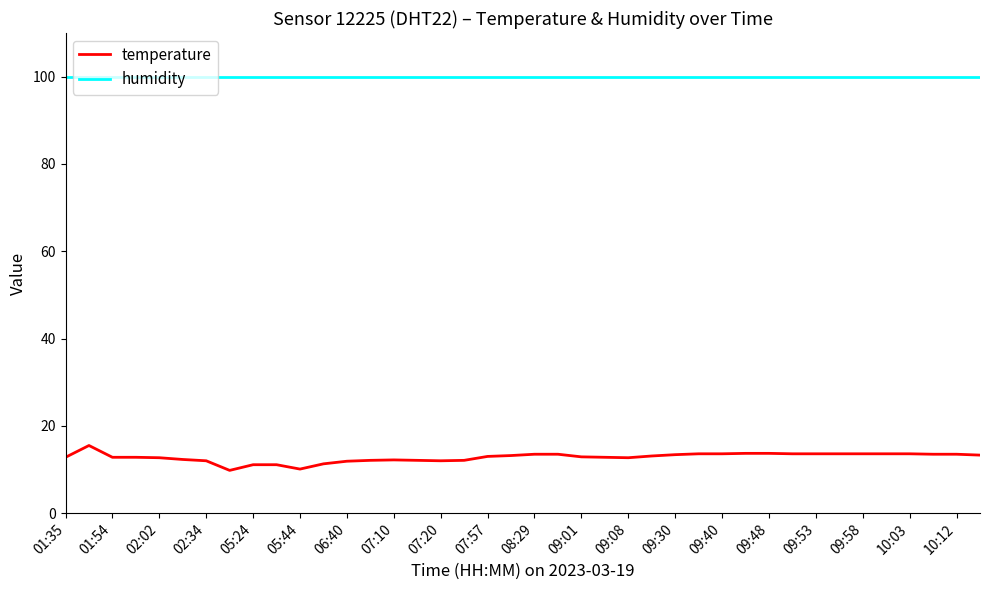

Which series has the largest total across all categories?

humidity